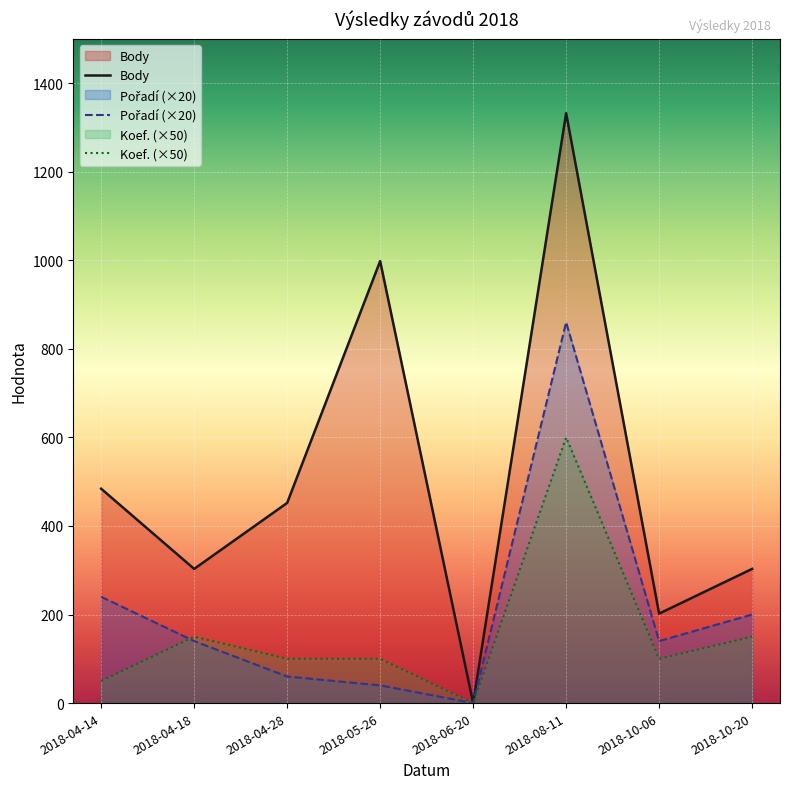

How many interior local peaks does the Pořadí series have?

1